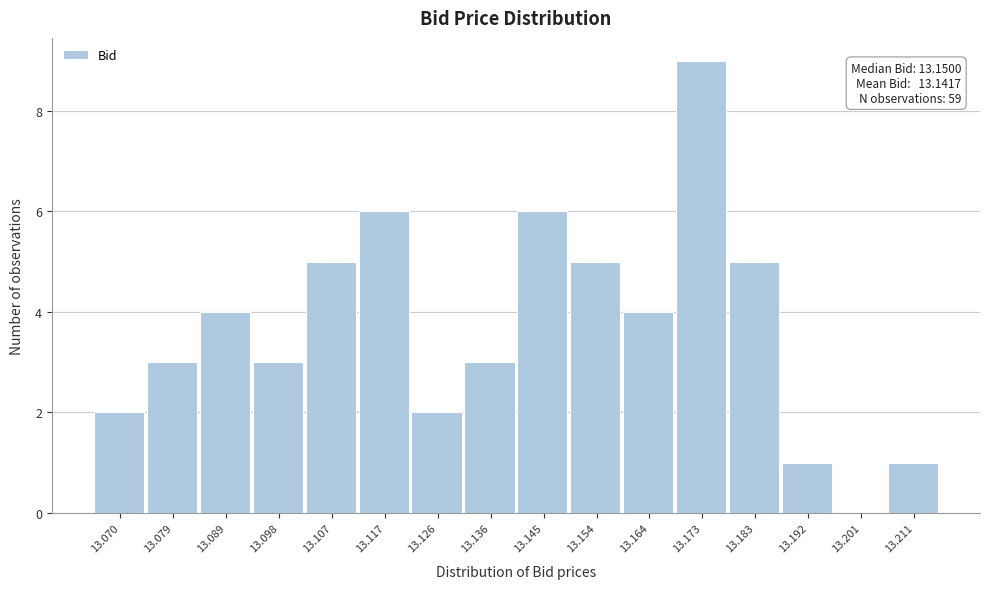

Reading left to right, list all the values displayed in this chart.

13.070=2	13.079=3	13.089=4	13.098=3	13.107=5	13.117=6	13.126=2	13.136=3	13.145=6	13.154=5	13.164=4	13.173=9	13.183=5	13.192=1	13.201=0	13.211=1